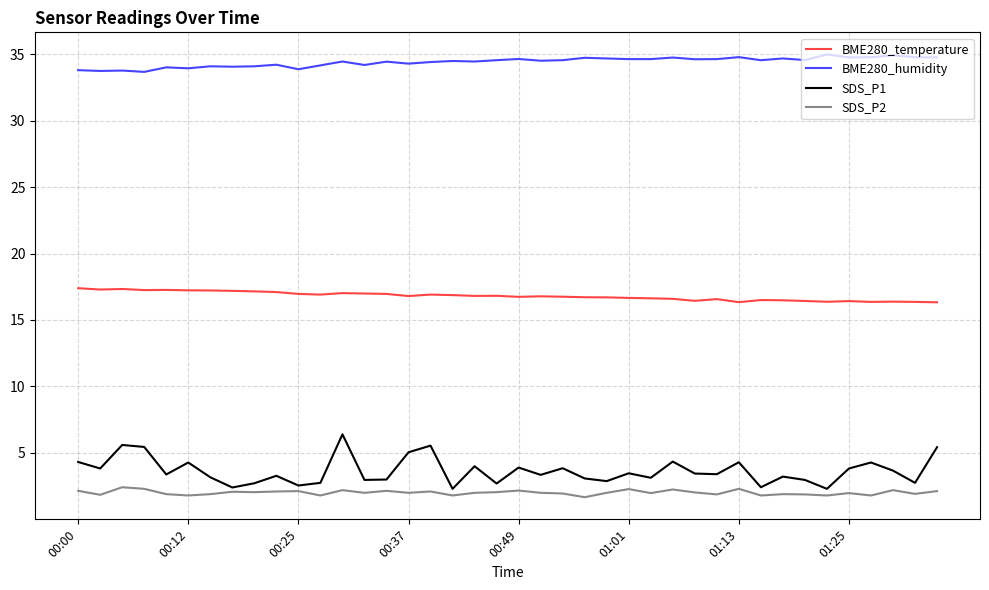

What is the minimum value shown in the chart?

1.7